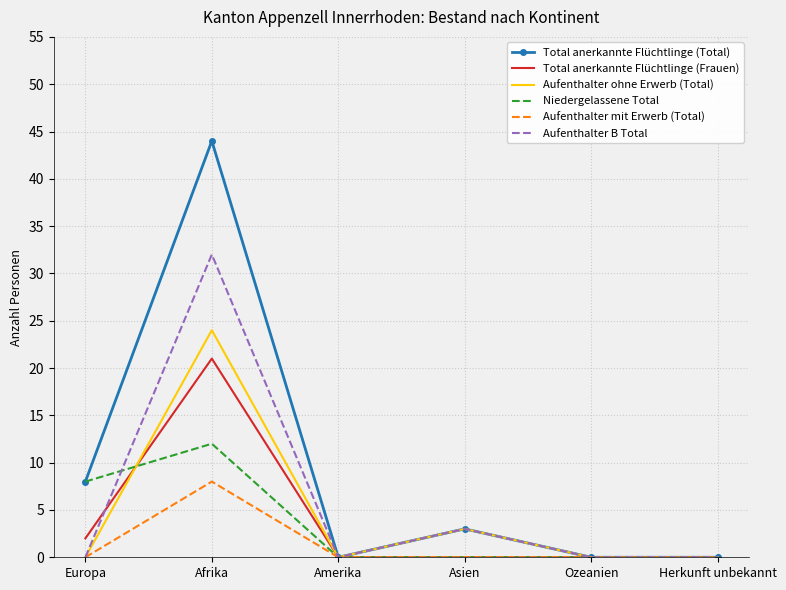

Which category has the highest value in the Total anerkannte Flüchtlinge (Total) series?

Afrika